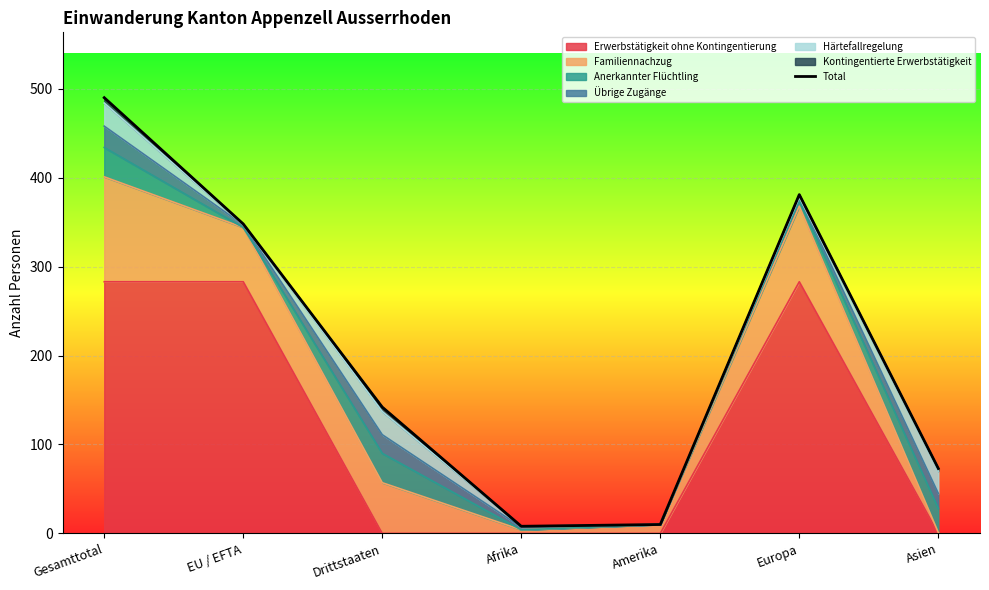

What is the difference between the maximum and second lowest values?

480